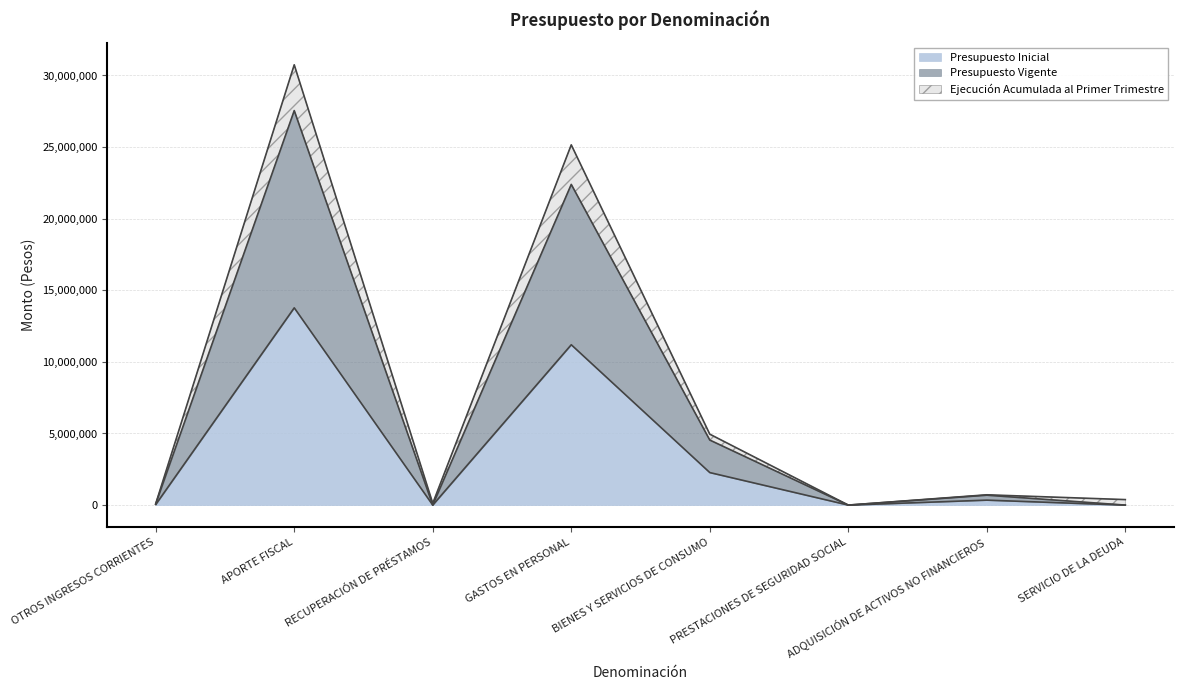

At which category does the chart reach its peak across all series?

APORTE FISCAL